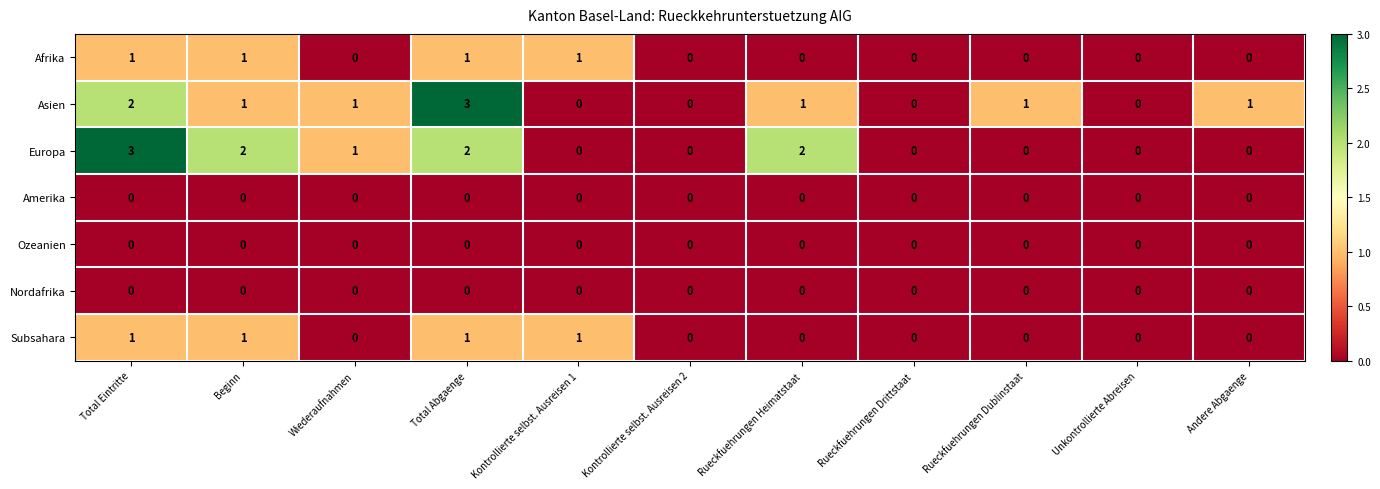

What is the total value across all series at Rueckfuehrungen Heimatstaat?

3